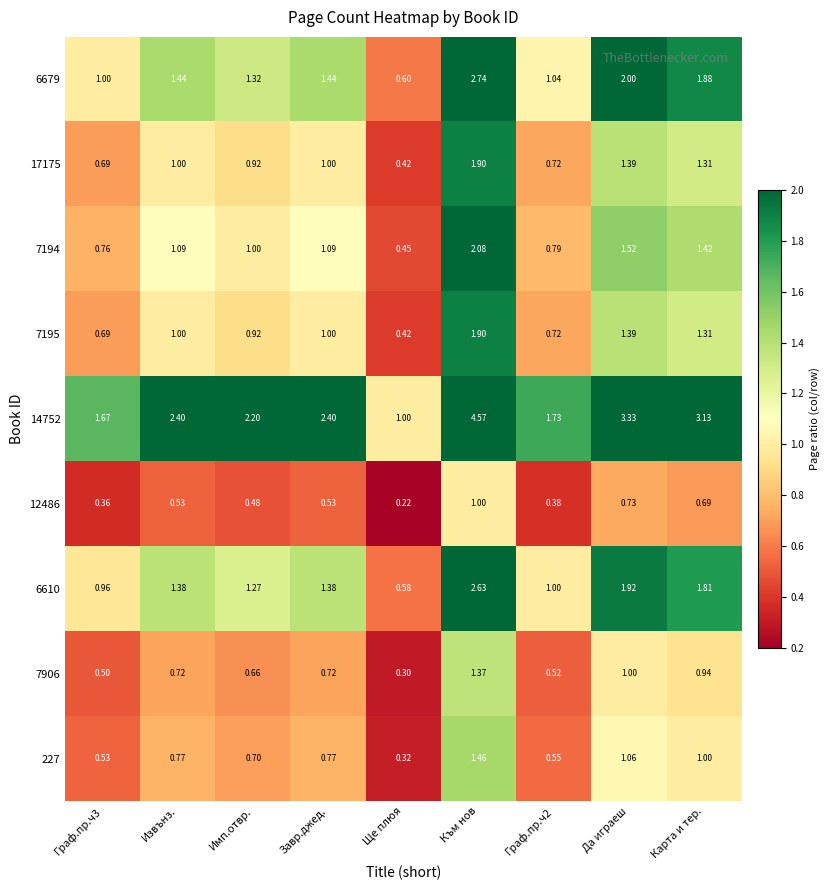

Is the value of 7195 at Към нов greater than the value of 14752 at Завр.джед.?

No